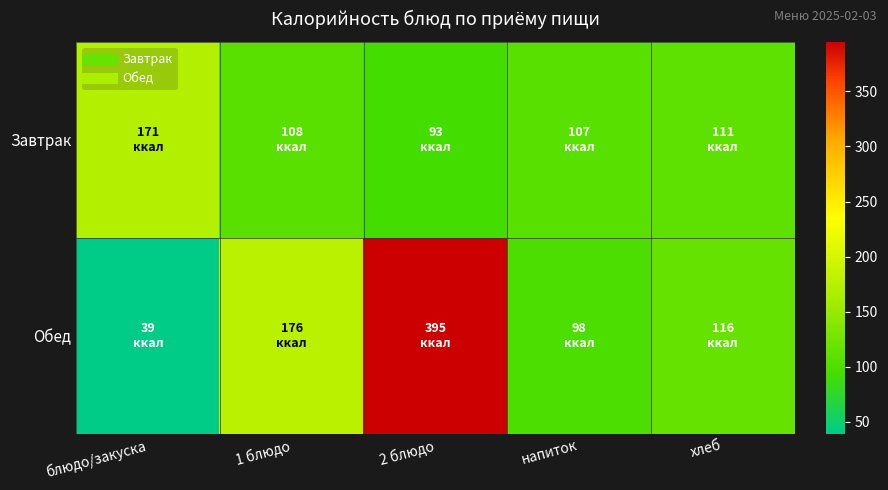

Rank the series by their average value, from lowest to highest.

Завтрак, Обед